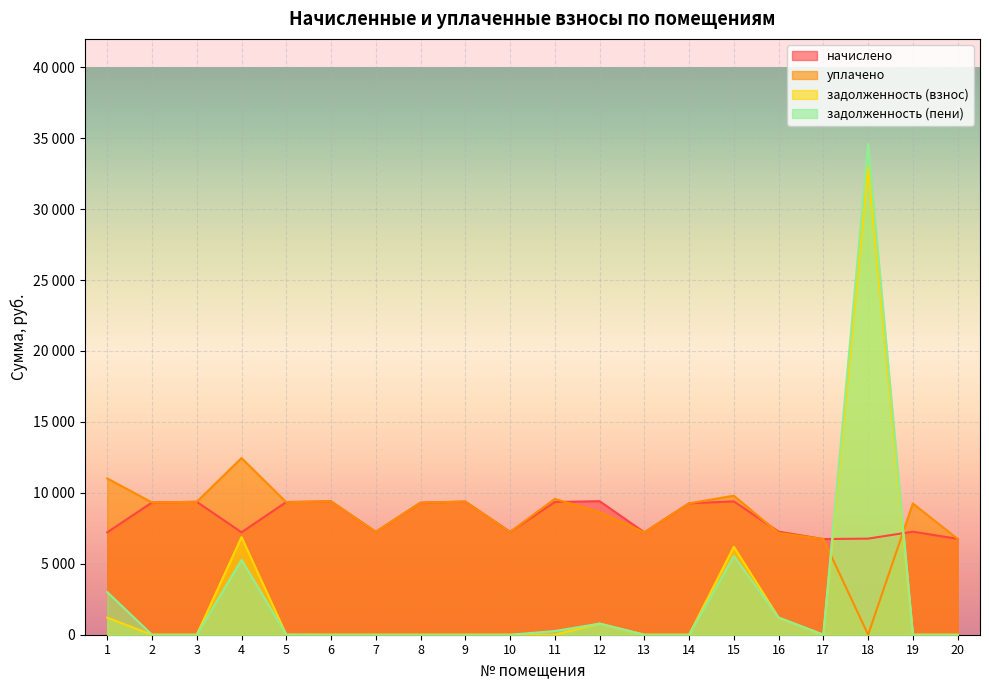

Which series has the largest total across all categories?

уплачено